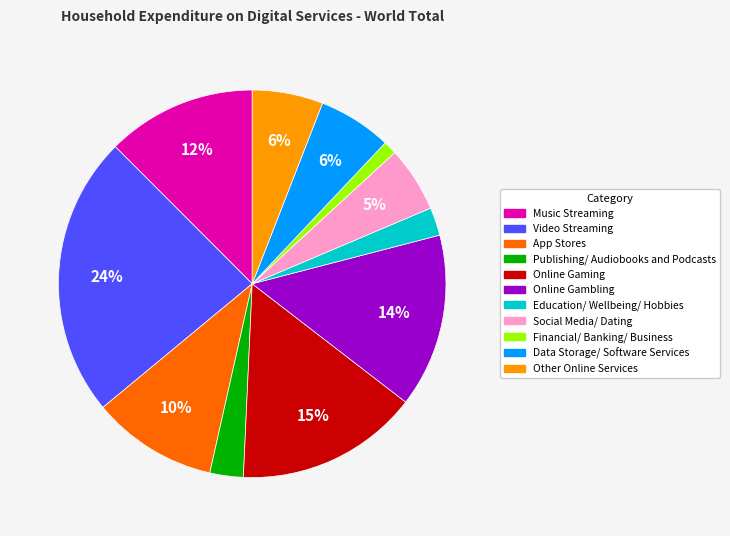

Which slice is the largest?

Video Streaming